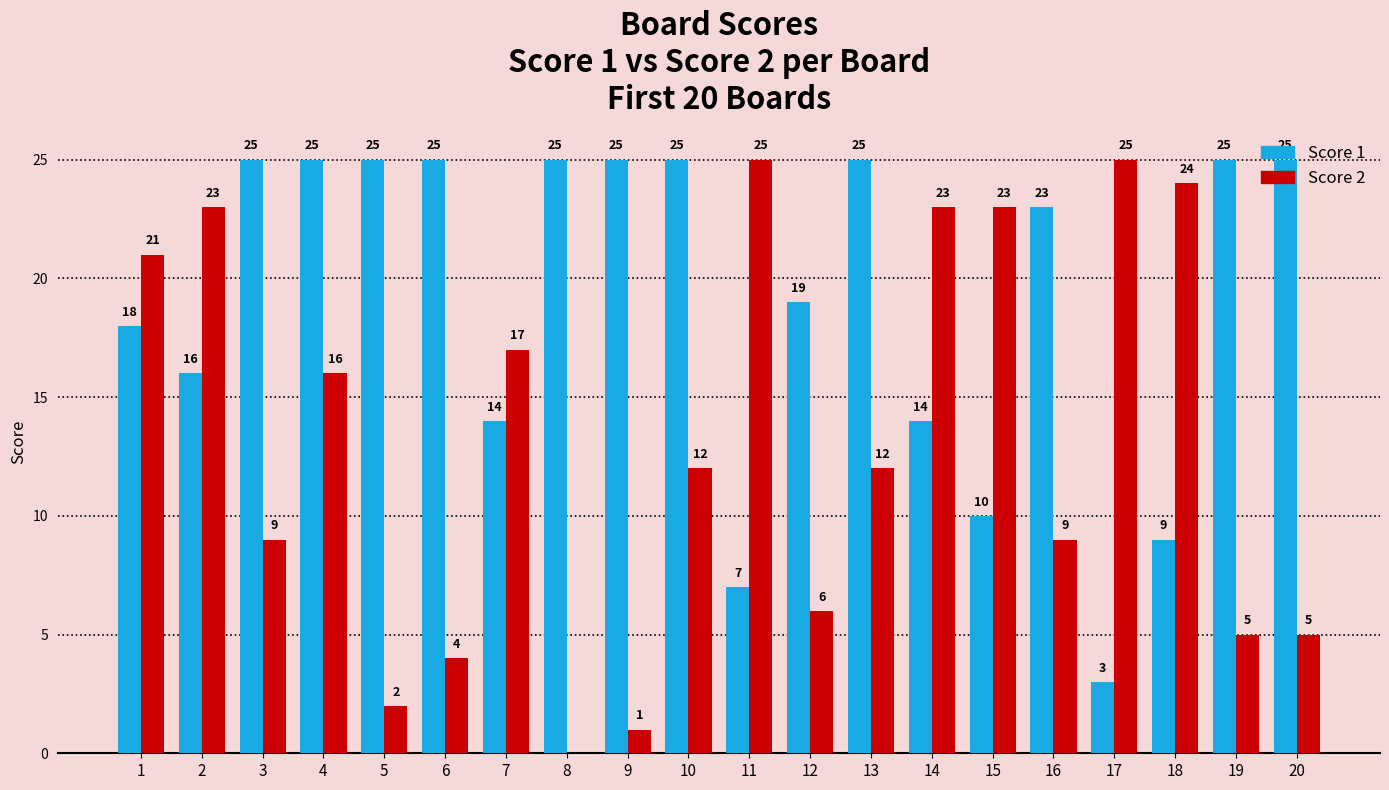

Which series changed the most between 17 and 18?

Score 1